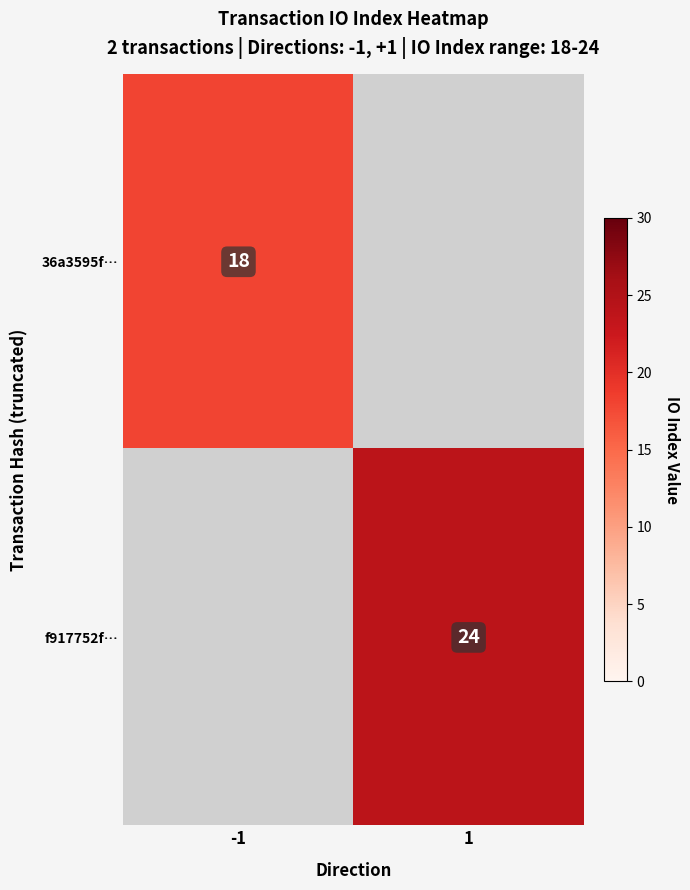

True or false: f917752f… has a value of 24 at 1.

True